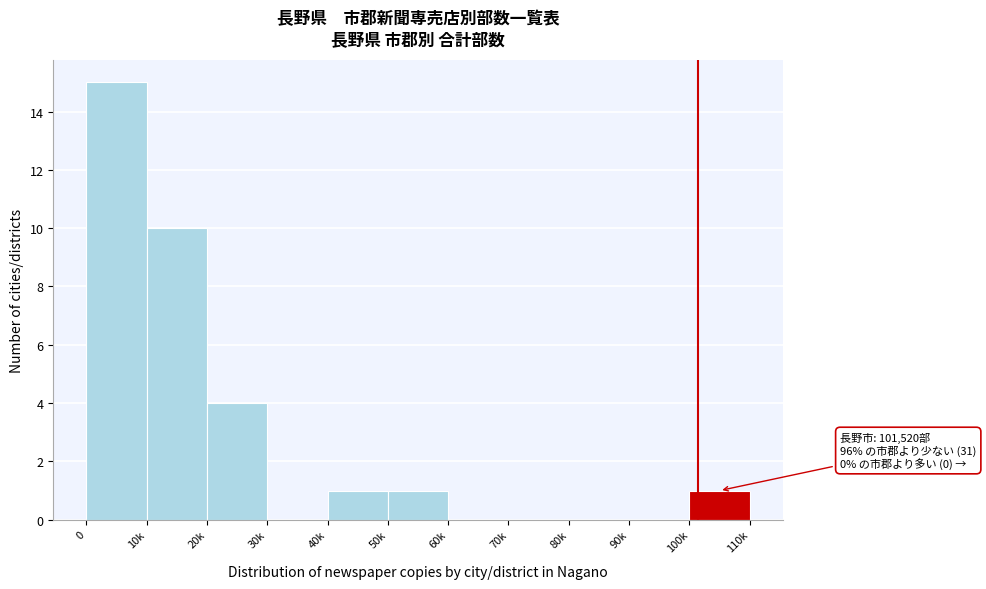

Reading left to right, what are all the values shown in this chart?

0=15	10k=10	20k=4	30k=0	40k=1	50k=1	60k=0	70k=0	80k=0	90k=0	100k=1